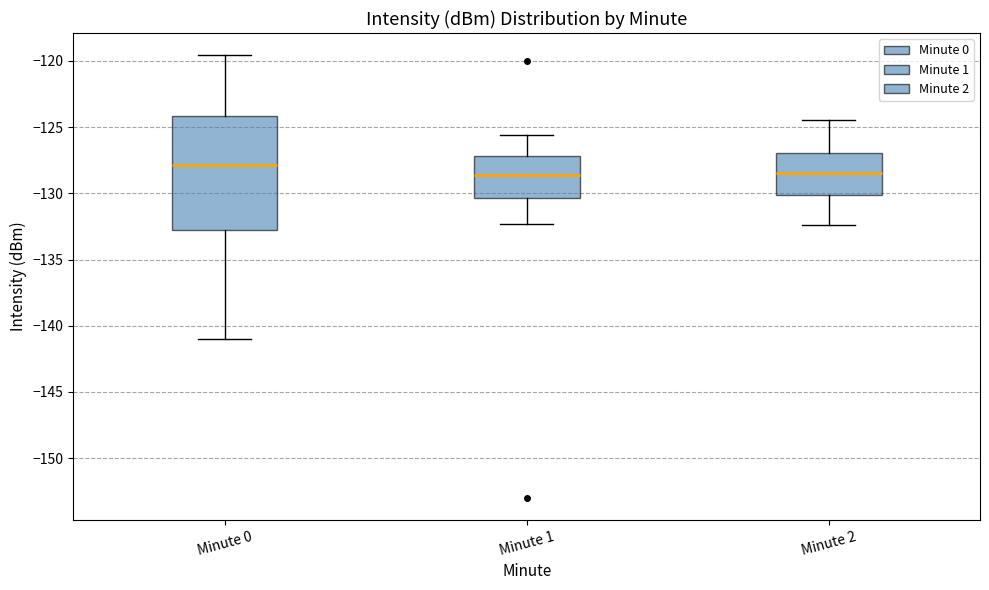

Reading left to right, read every box against the y-axis: the position of its median line, the range the box covers, and the ends of its whiskers. The values are not printed on the chart, so give them approximately, as read against the axis.

Minute 0: median -128.0, box -132.5 to -124.0, whiskers -141.0 to -119.5
Minute 1: median -128.5, box -130.5 to -127.0, whiskers -132.5 to -125.5
Minute 2: median -128.5, box -130.0 to -127.0, whiskers -132.5 to -124.5